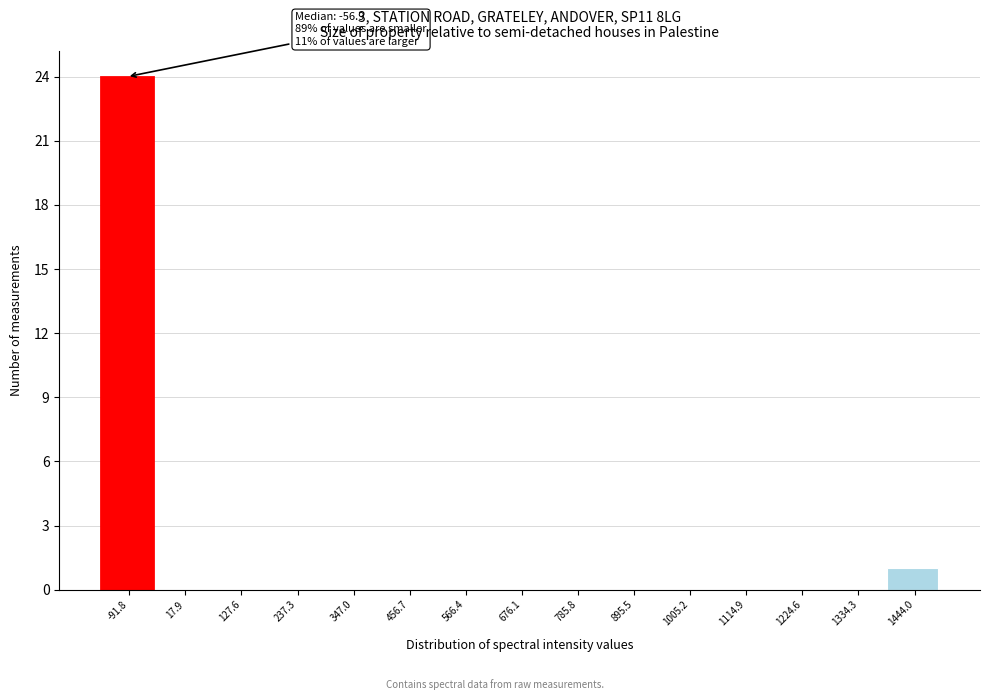

Reading left to right, extract all data points from this chart.

-91.8=24	17.9=0	127.6=0	237.3=0	347.0=0	456.7=0	566.4=0	676.1=0	785.8=0	895.5=0	1005.2=0	1114.9=0	1224.6=0	1334.3=0	1444.0=1